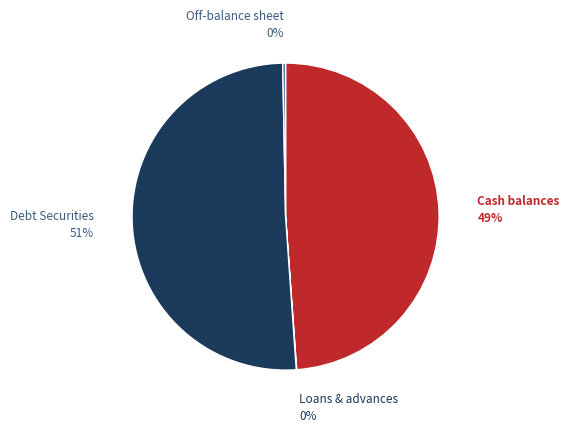

To the nearest percent, what is the difference between the largest and smallest slice percentages?

51%